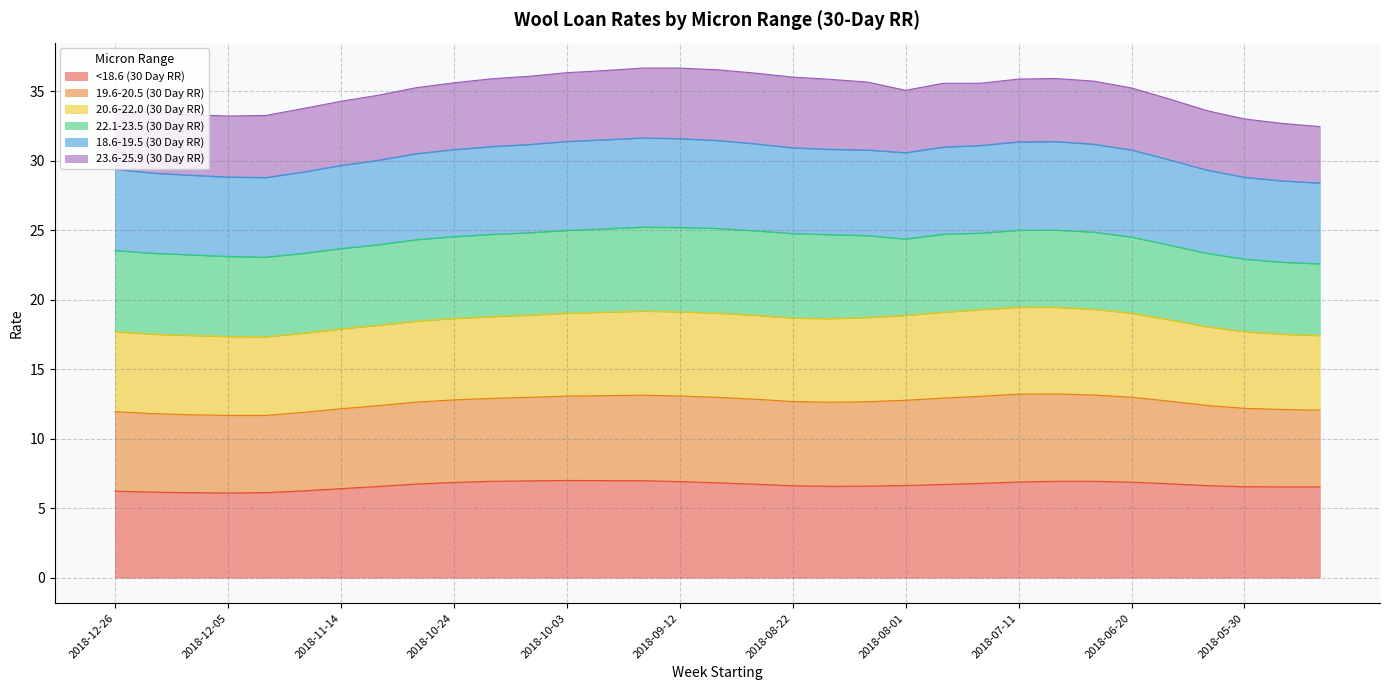

What is the lowest value of the <18.6 (30 Day RR) series?

6.1